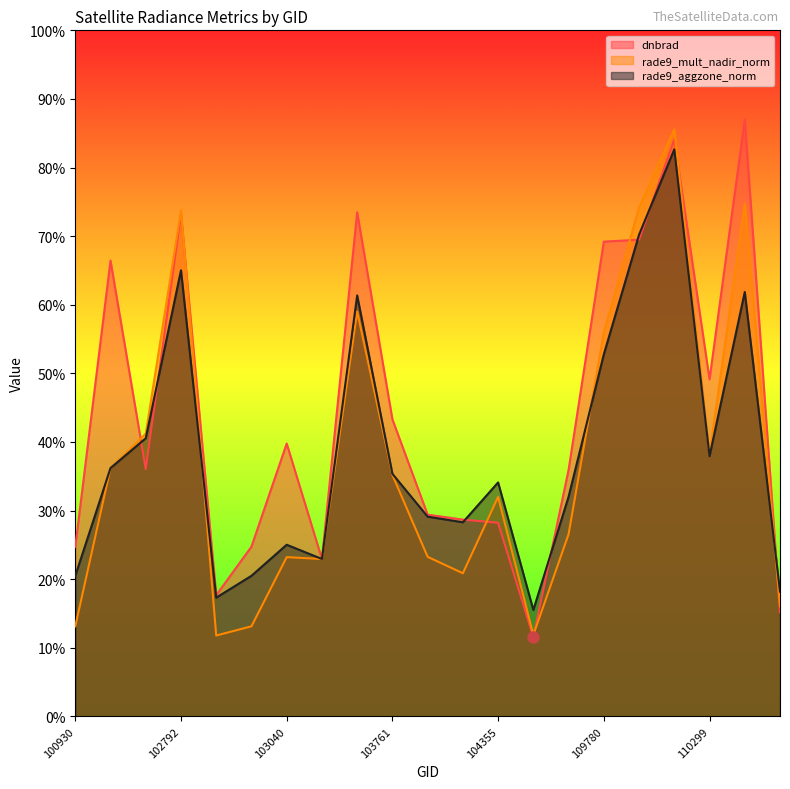

What is the difference between the rade9_aggzone_norm values at 109954 and 109780?

17.4